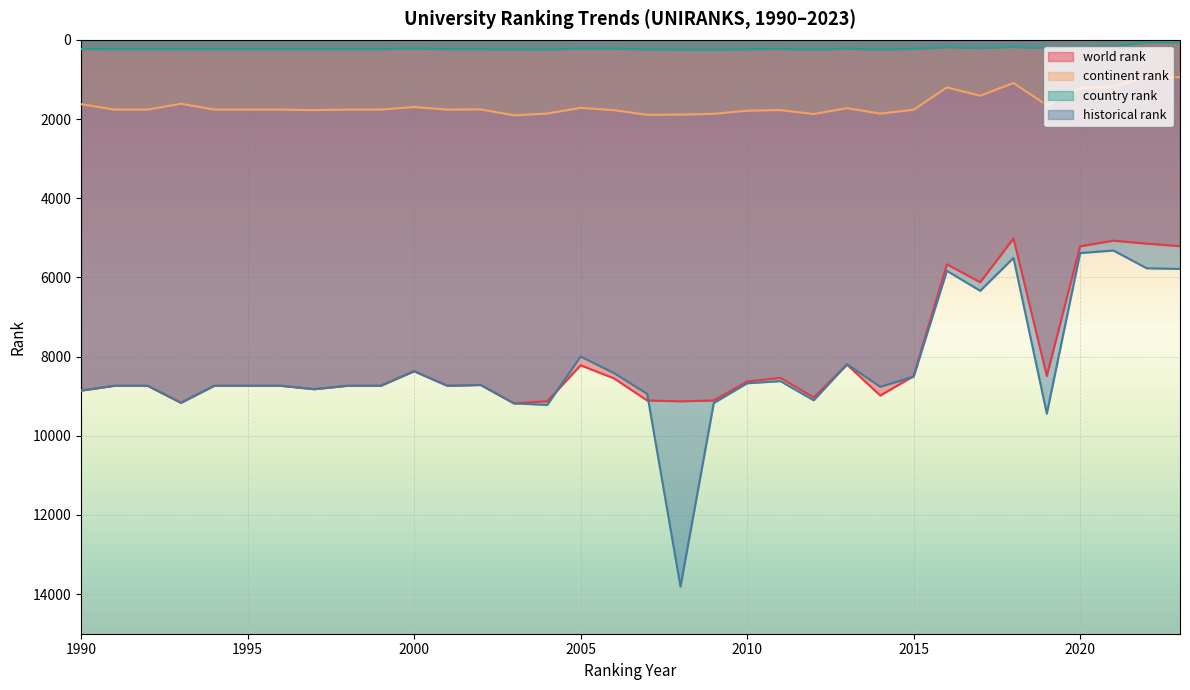

Reading left to right, transcribe all the data shown in this chart.

world rank: 8859.0	8737.0	8737.0	9167.0	8737.0	8737.0	8737.0	8823.0	8737.0	8737.0	8369.0	8737.0	8717.0	9181.0	9127.0	8220.0	8549.0	9108.0	9130.0	9110.0	8629.0	8538.0	9032.0	8203.0	8984.0	8493.0	5670.0	6122.0	5017.0	8489.0	5215.0	5072.0	5147.0	5211.0
continent rank: 1626.0	1761.0	1761.0	1615.0	1761.0	1761.0	1761.0	1775.0	1761.0	1761.0	1697.0	1761.0	1757.0	1906.0	1862.0	1718.0	1775.0	1895.0	1888.0	1869.0	1790.0	1774.0	1874.0	1725.0	1863.0	1766.0	1201.0	1412.0	1090.0	1653.0	1222.0	1181.0	943.0	944.0
country rank: 231.0	235.0	235.0	234.0	235.0	235.0	235.0	235.0	235.0	235.0	223.0	235.0	234.0	240.0	243.0	224.0	226.0	239.0	245.0	248.0	235.0	230.0	243.0	226.0	242.0	229.0	184.0	211.0	179.0	213.0	171.0	161.0	67.0	68.0
historical rank: 8859.0	8737.0	8737.0	9167.0	8737.0	8737.0	8737.0	8823.0	8737.0	8737.0	8369.0	8737.0	8717.0	9181.0	9220.5	7998.5	8415.0	8941.0	13810.5	9172.5	8674.5	8620.0	9103.5	8195.0	8762.0	8507.5	5833.5	6338.5	5507.0	9440.0	5386.0	5320.0	5769.5	5785.5